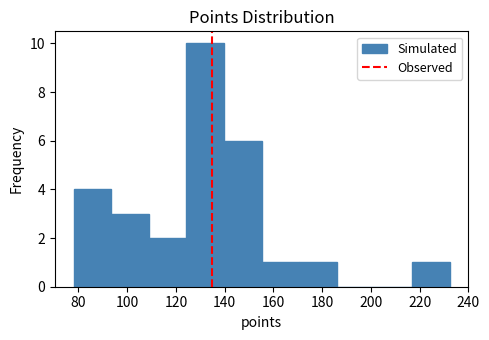

Which range on the x-axis has the tallest bar?

124 to 140